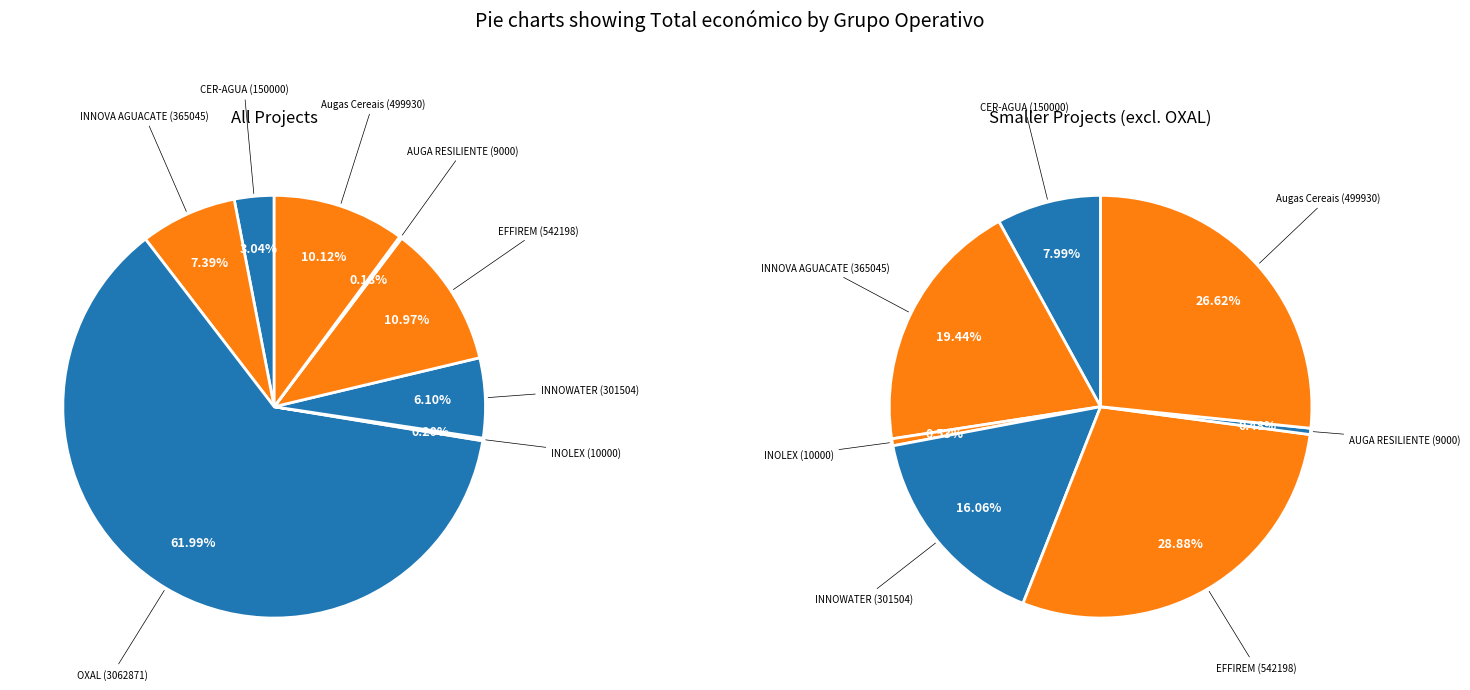

Is AUGA RESILIENTE (9000) the majority of the pie?

No